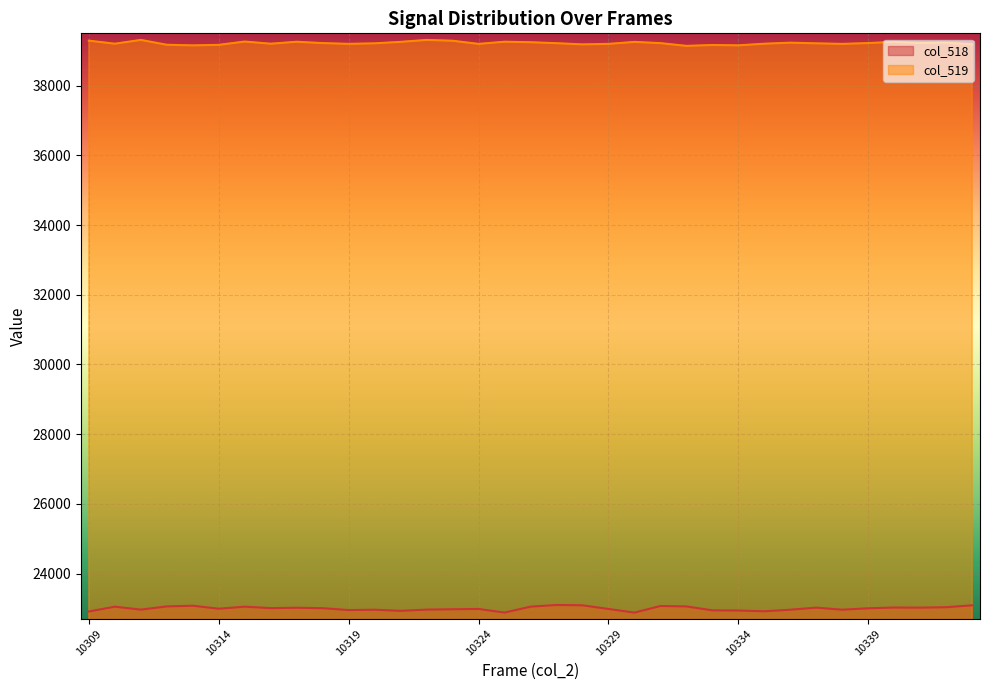

How many values in the col_519 series exceed 39217?

17